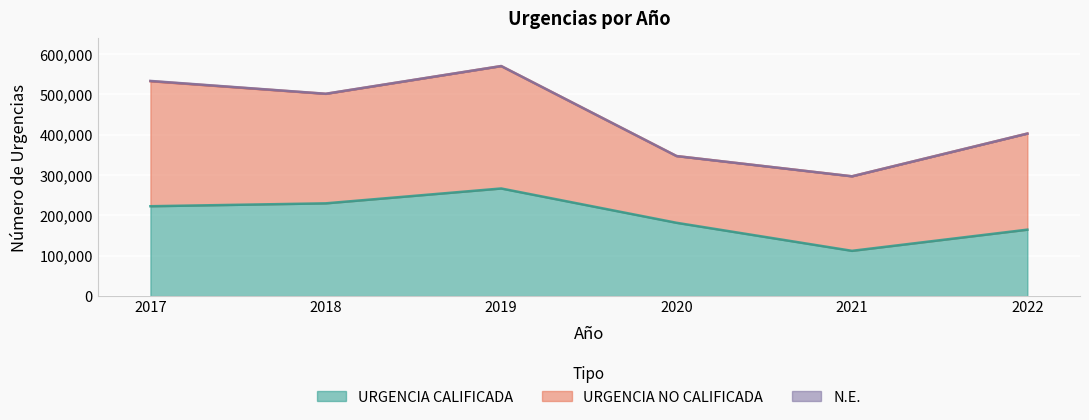

What is the sum of the URGENCIA NO CALIFICADA values at 2022 and 2019?

541351